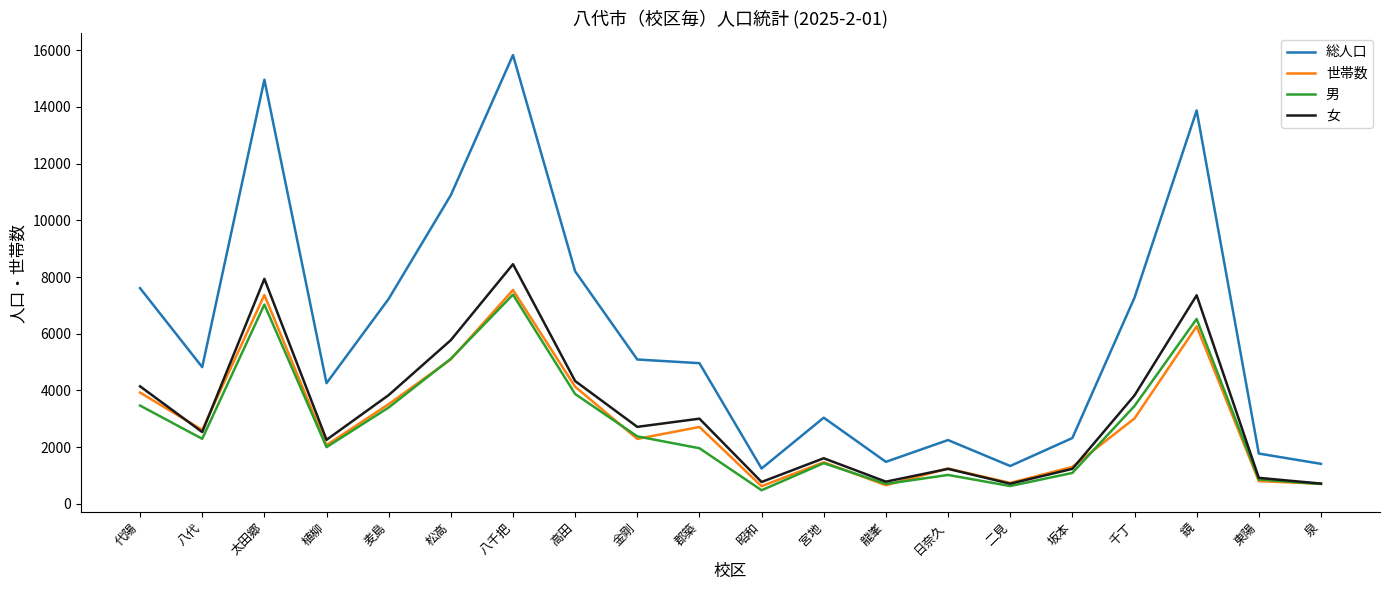

What is the lowest value of the 世帯数 series?

618